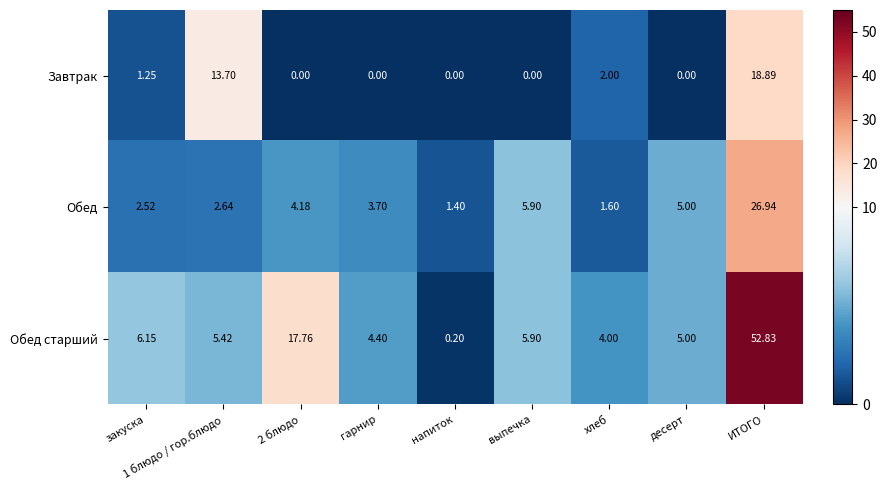

At which label does Обед старший first exceed 5?

закуска